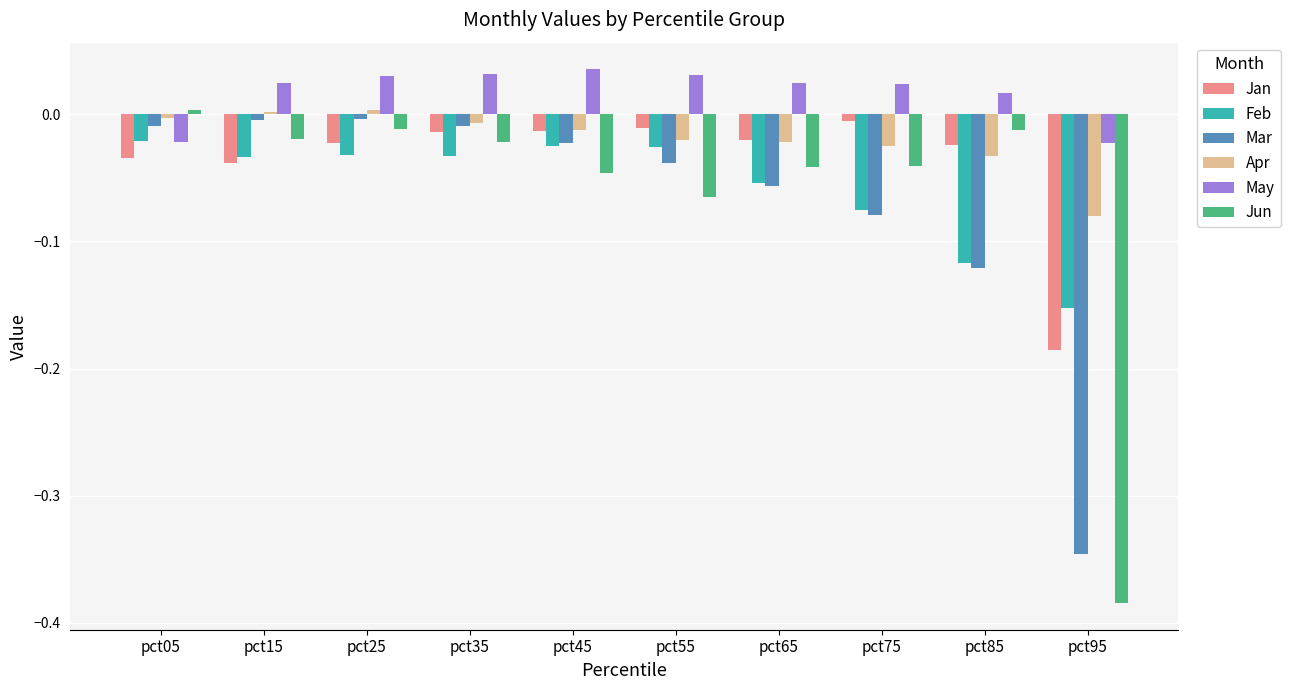

What are all the series names shown in the legend?

Jan, Feb, Mar, Apr, May, Jun